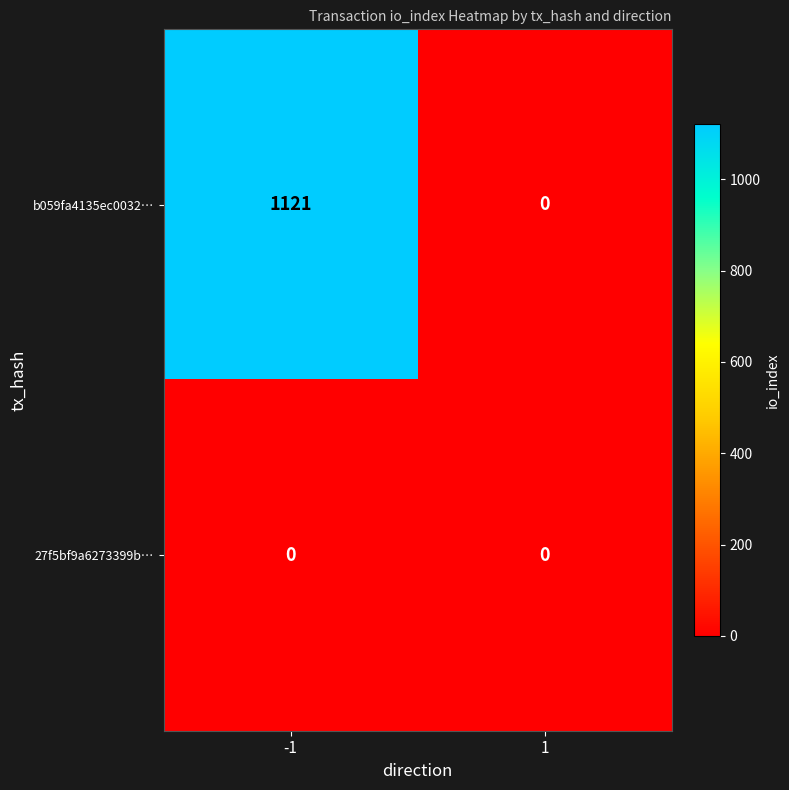

At -1, list the series in order from largest to smallest.

b059fa4135ec0032…, 27f5bf9a6273399b…